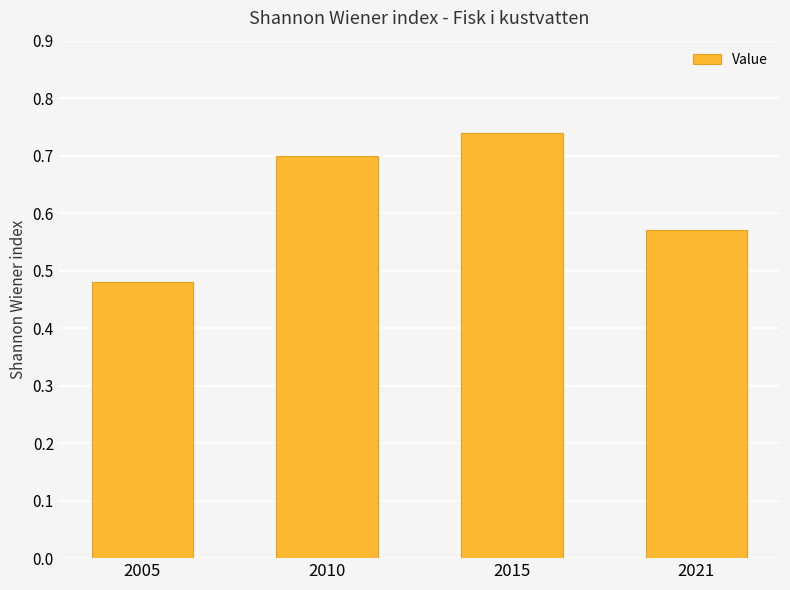

At which category does the chart reach its peak across all series?

2015